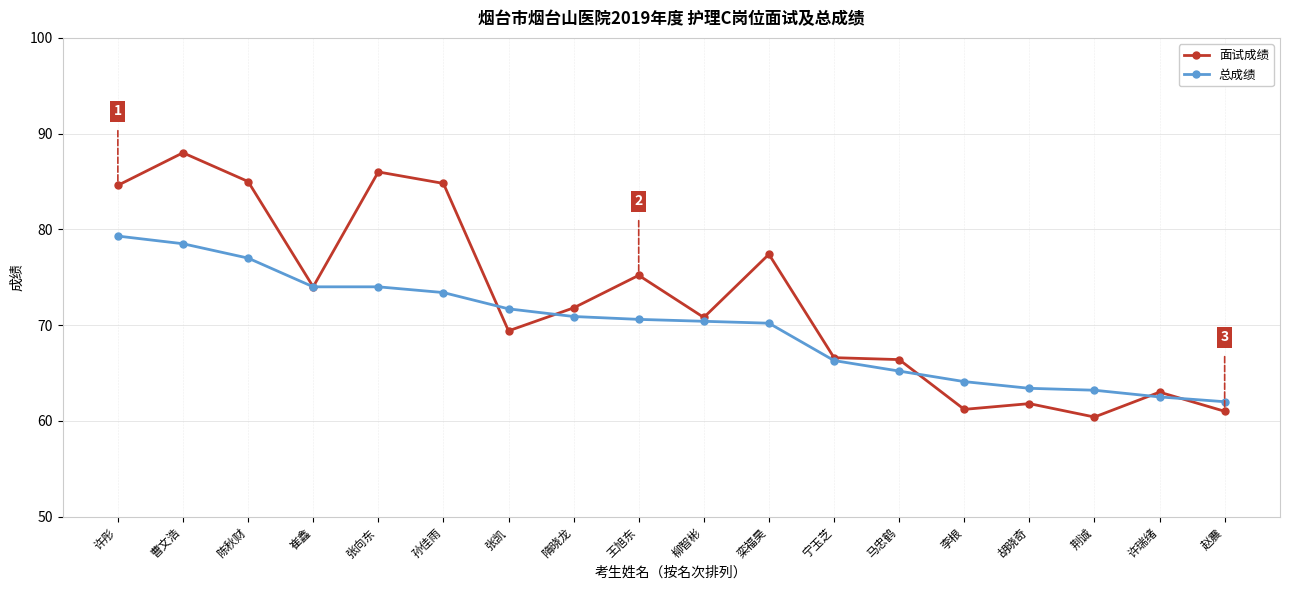

List the series in order of their overall mean, lowest first.

总成绩, 面试成绩